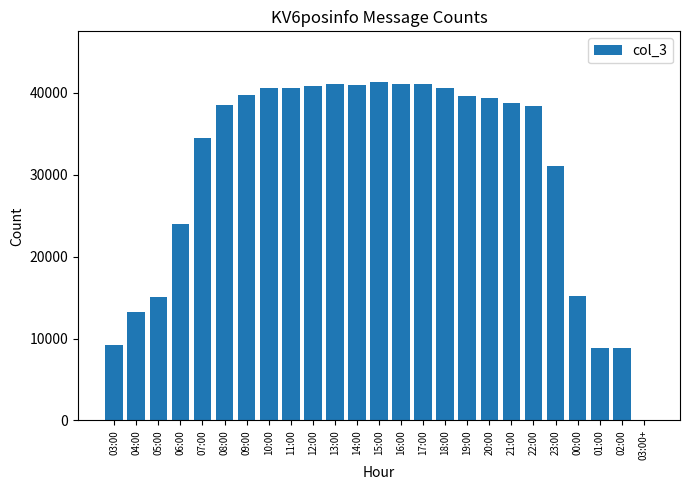

The value at 00:00 is 7734. True or false?

False